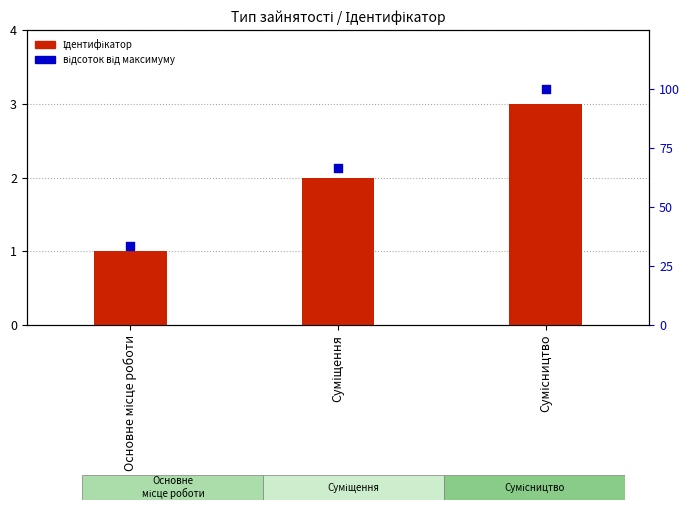

Is the value of Ідентифікатор at Основне місце роботи greater than the value of відсоток від максимуму at Сумісництво?

No